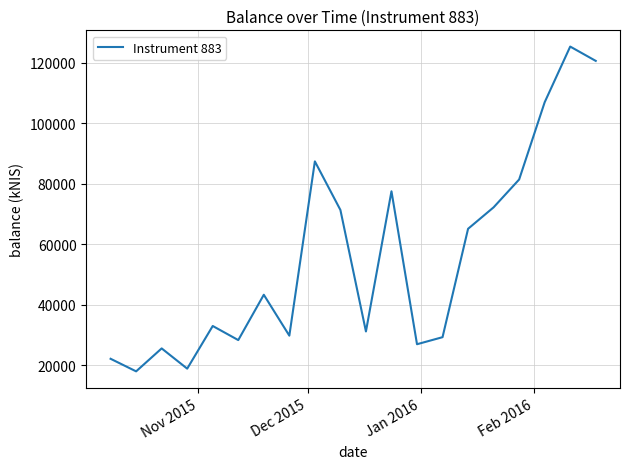

What is the maximum value shown in the chart?

125286.0